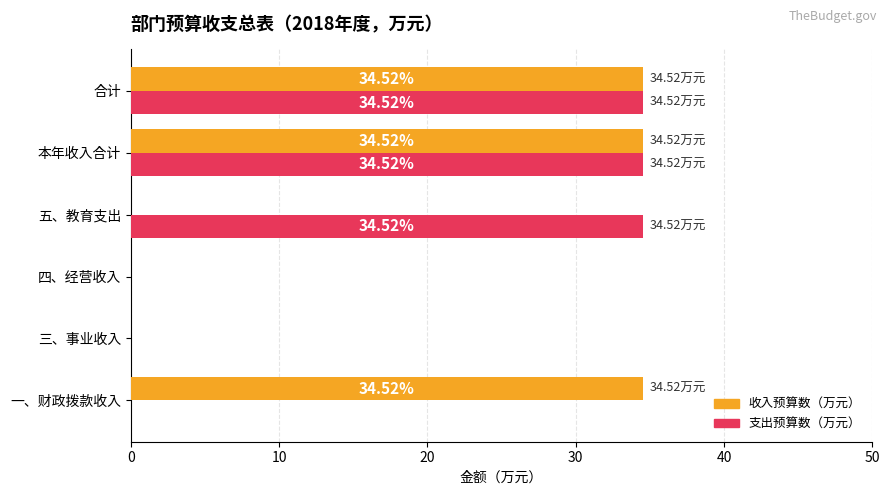

Which series changed the most between 一、财政拨款收入 and 合计?

支出预算数（万元）